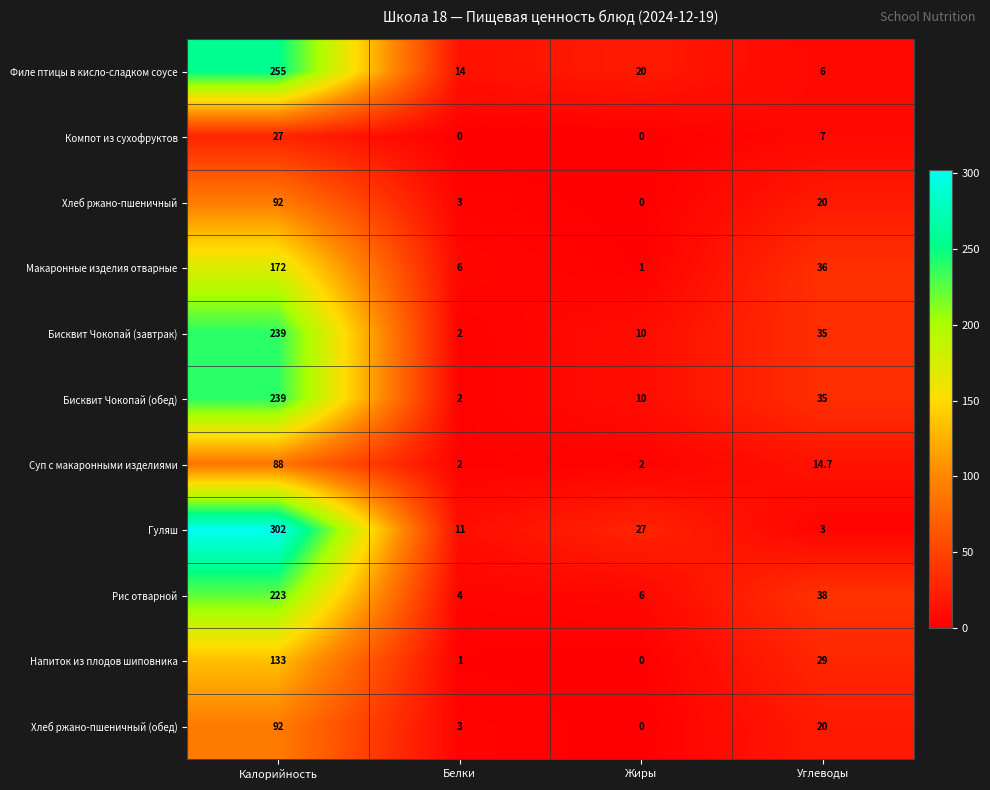

Where is Гуляш nearest to the value 152?

Жиры